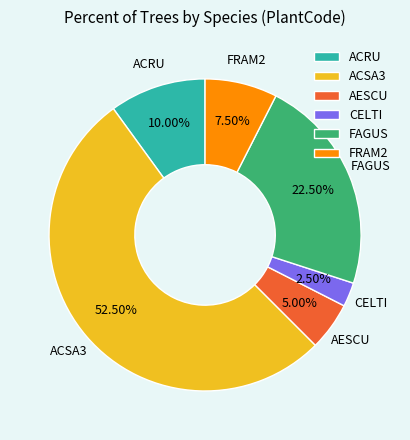

Rank the categories by value from highest to lowest.

ACSA3, FAGUS, ACRU, FRAM2, AESCU, CELTI